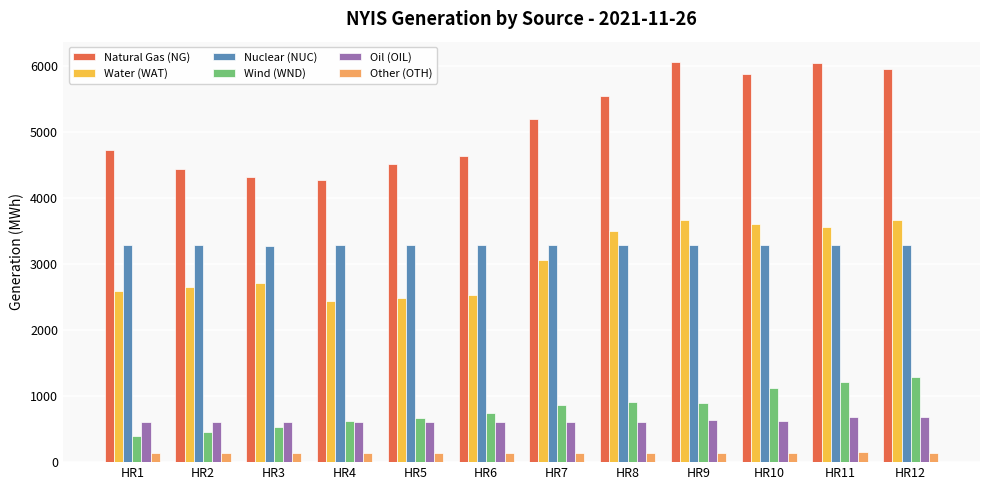

True or false: Nuclear (NUC) has a value of 3287 at HR8.

True